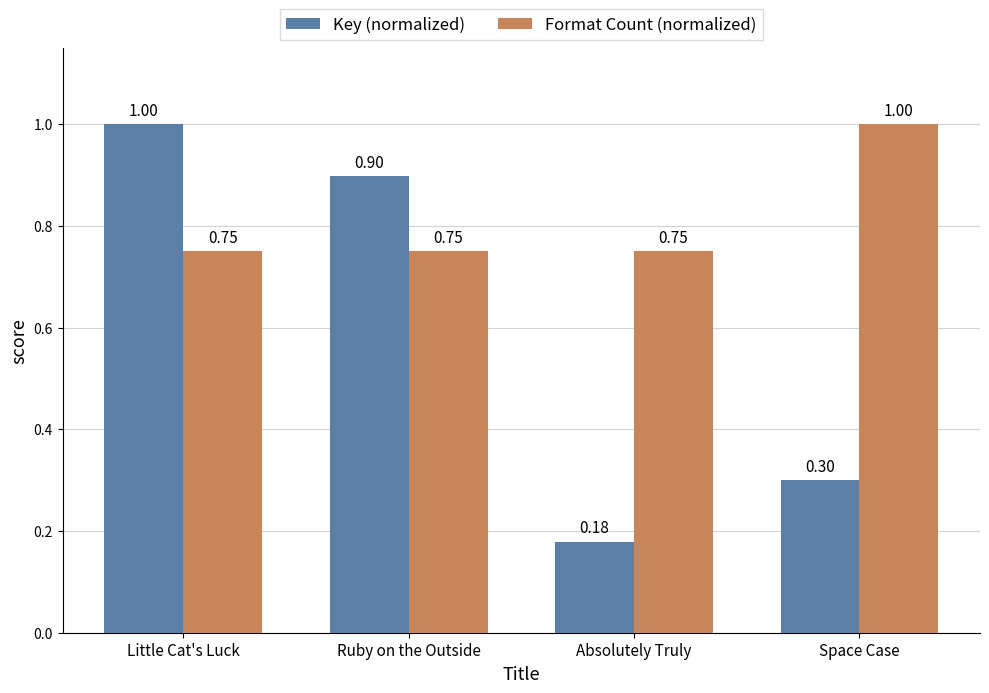

Rank the series at Space Case from lowest to highest value.

Key (normalized), Format Count (normalized)